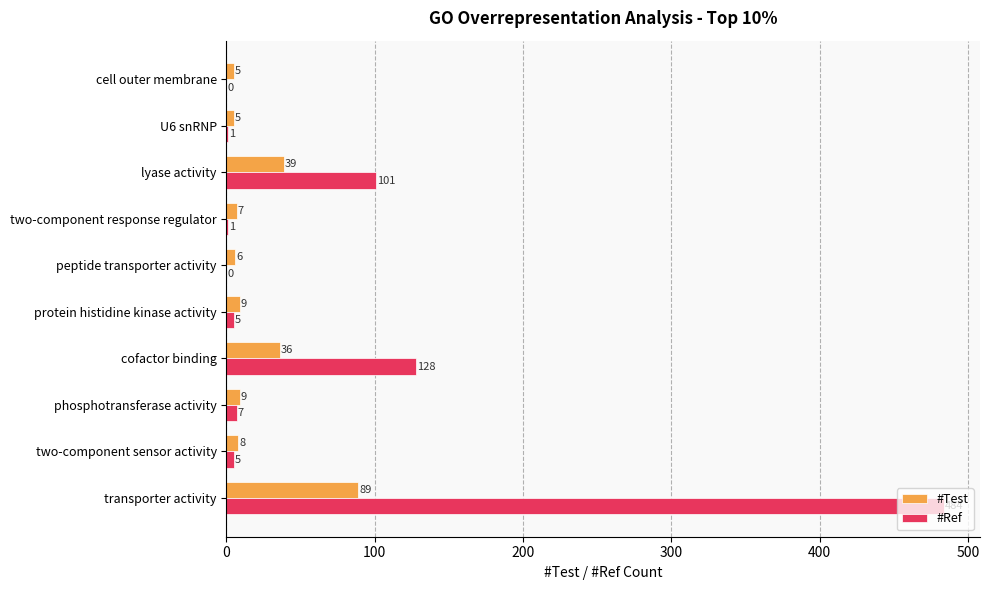

What is the sum of all #Test values?

213